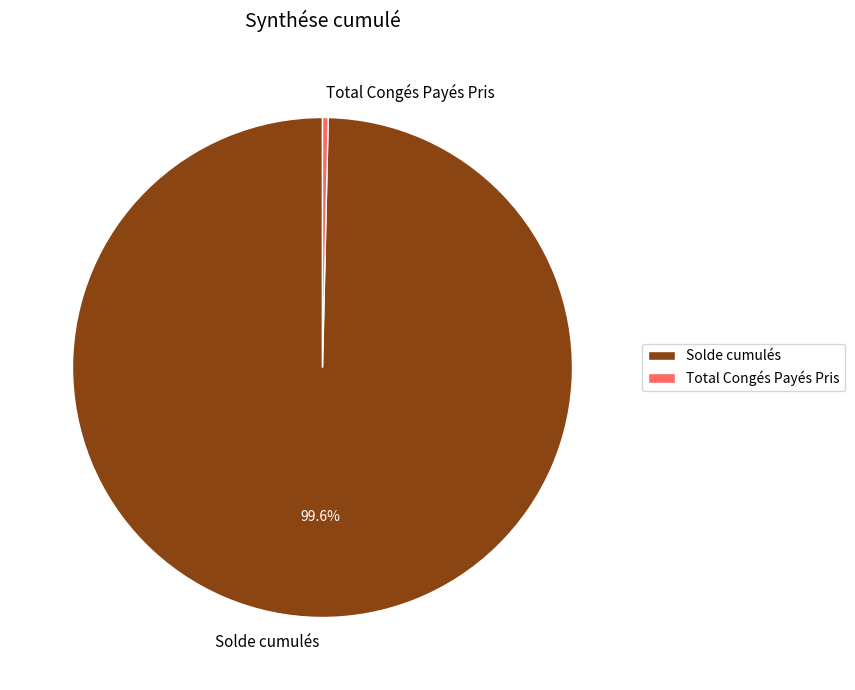

Which has a higher value, Solde cumulés or Total Congés Payés Pris?

Solde cumulés